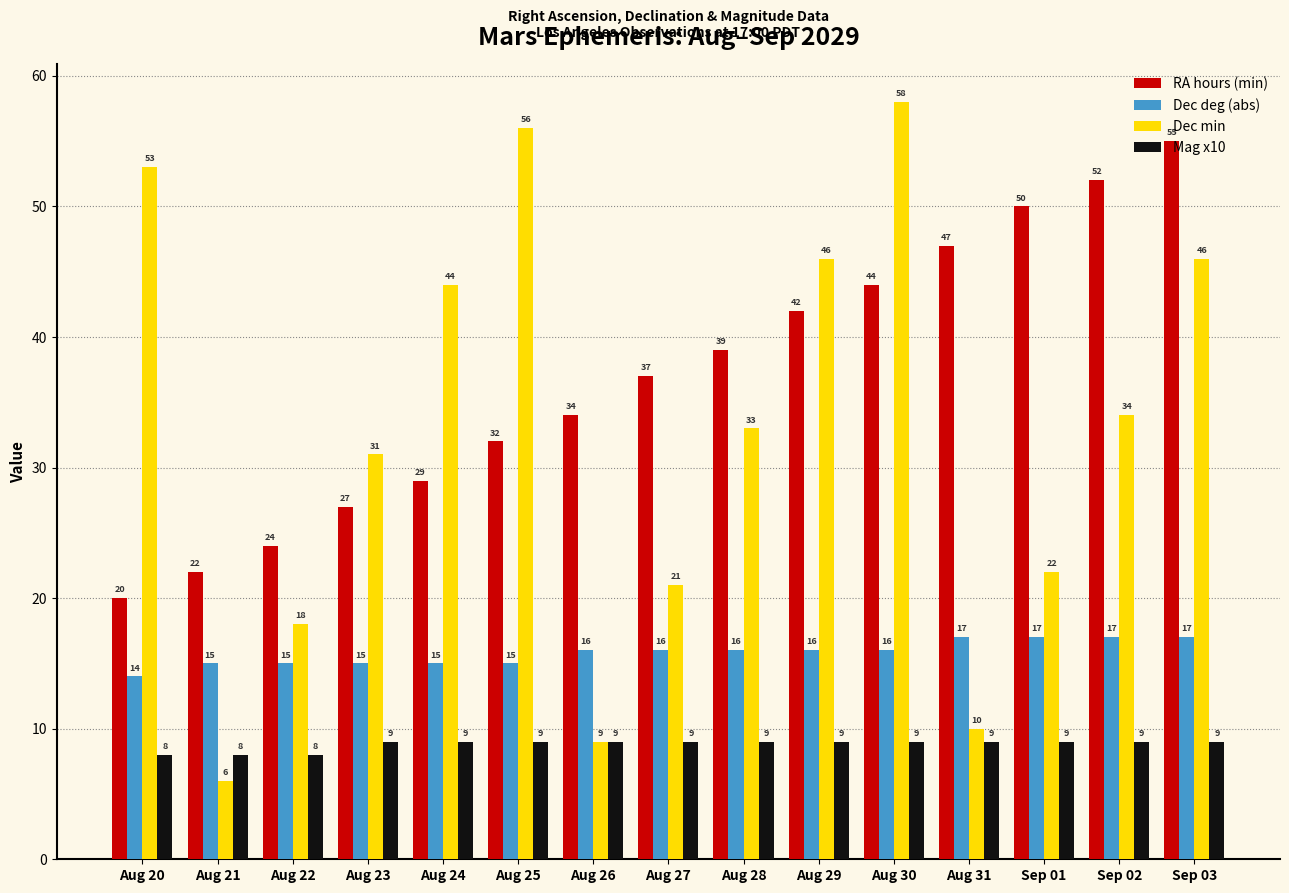

The value of Dec deg (abs) at Aug 29 is 21. True or false?

False